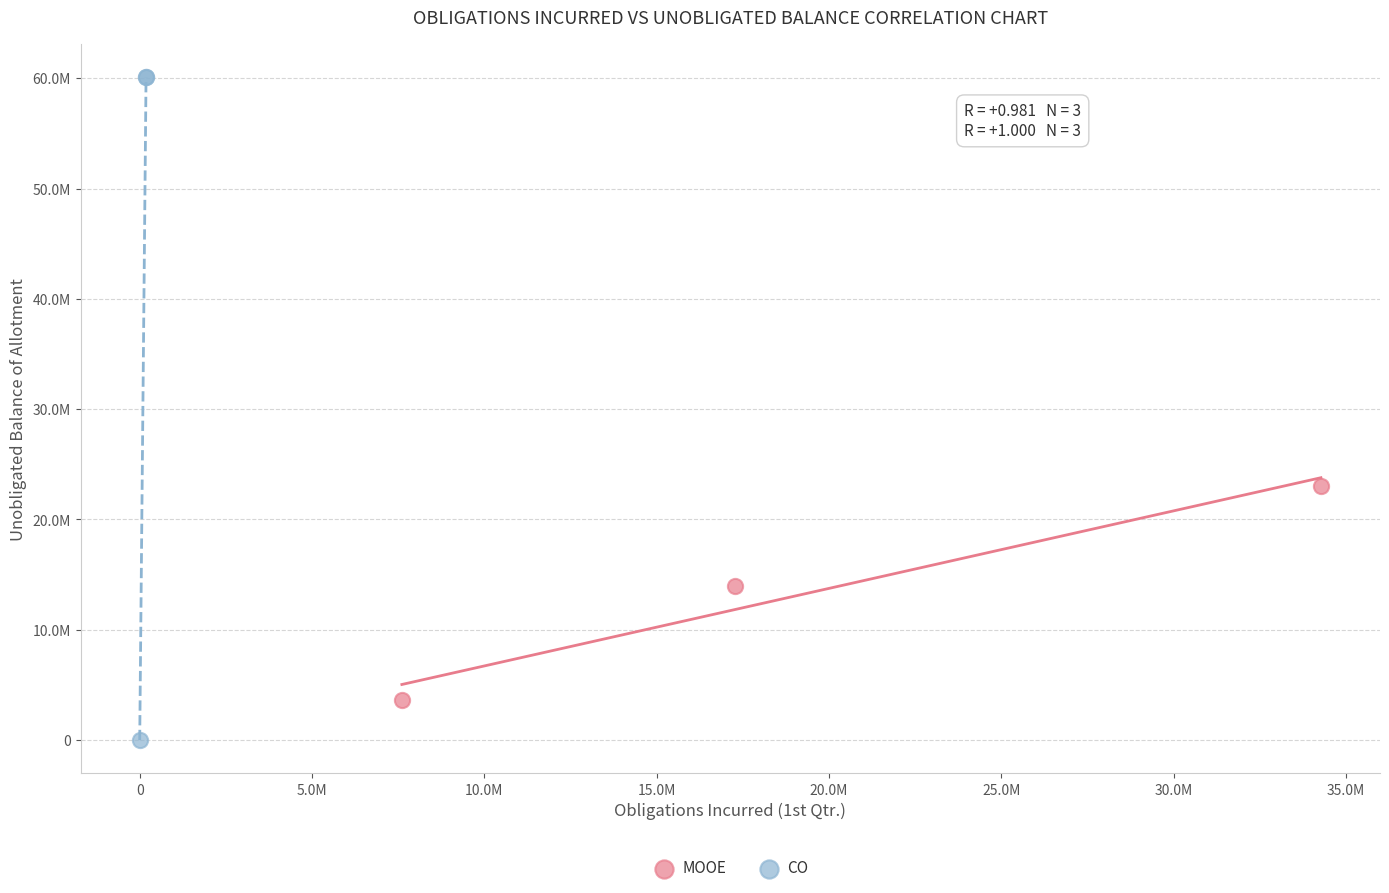

Which series has the largest Y range (max minus min)?

CO